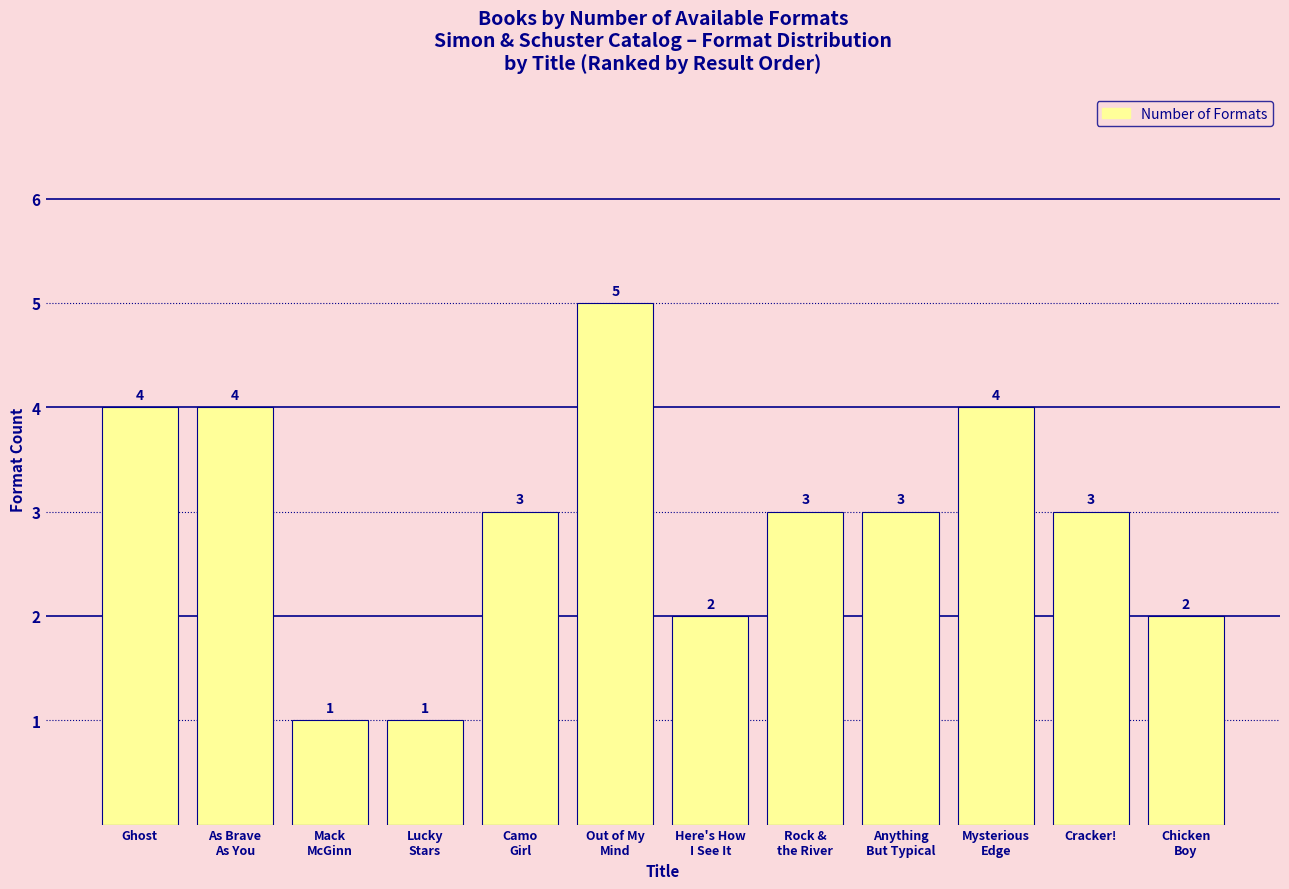

At which label does the data first exceed 3?

Ghost